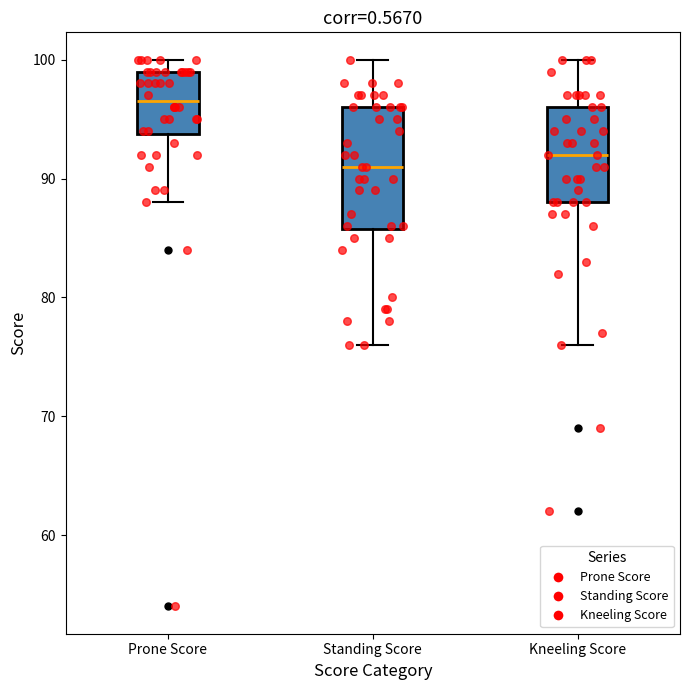

Which box is the tallest, from its lower edge to its upper edge?

Standing Score